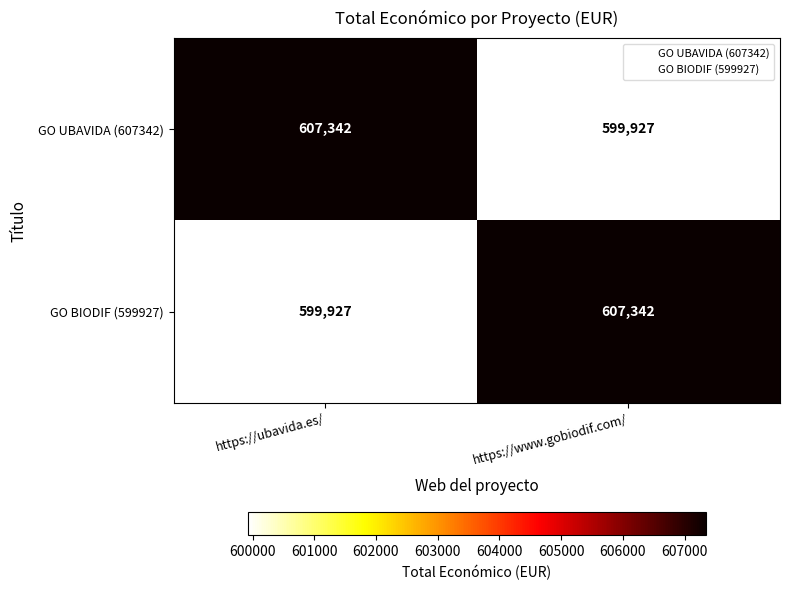

What is the spread (max minus min) of values at https://ubavida.es/?

7415